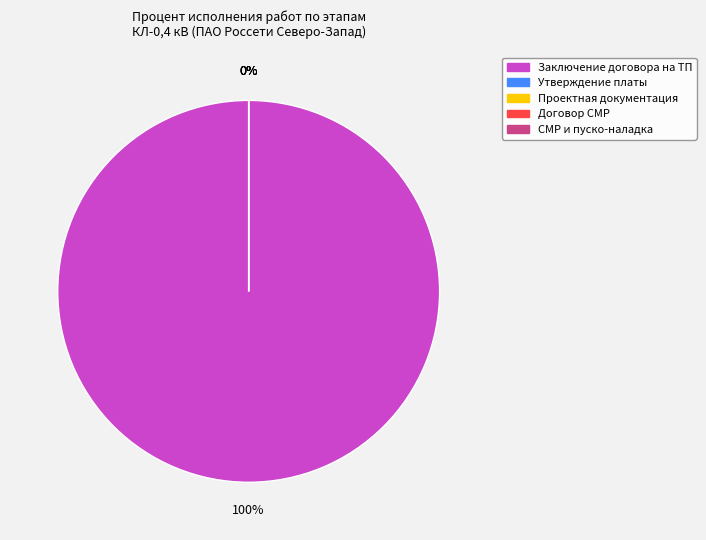

How many segments does this pie chart have?

5